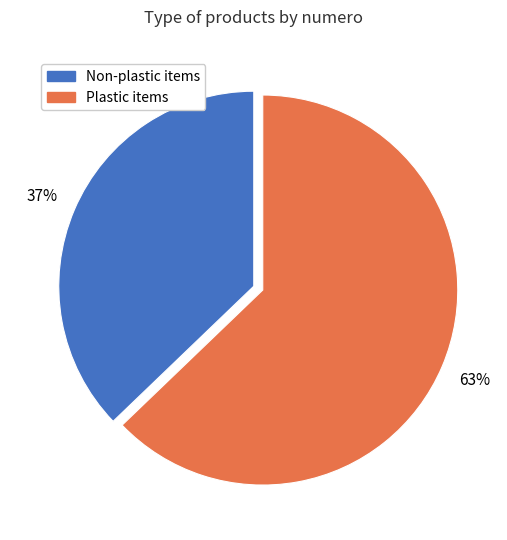

How many segments does this pie chart have?

2